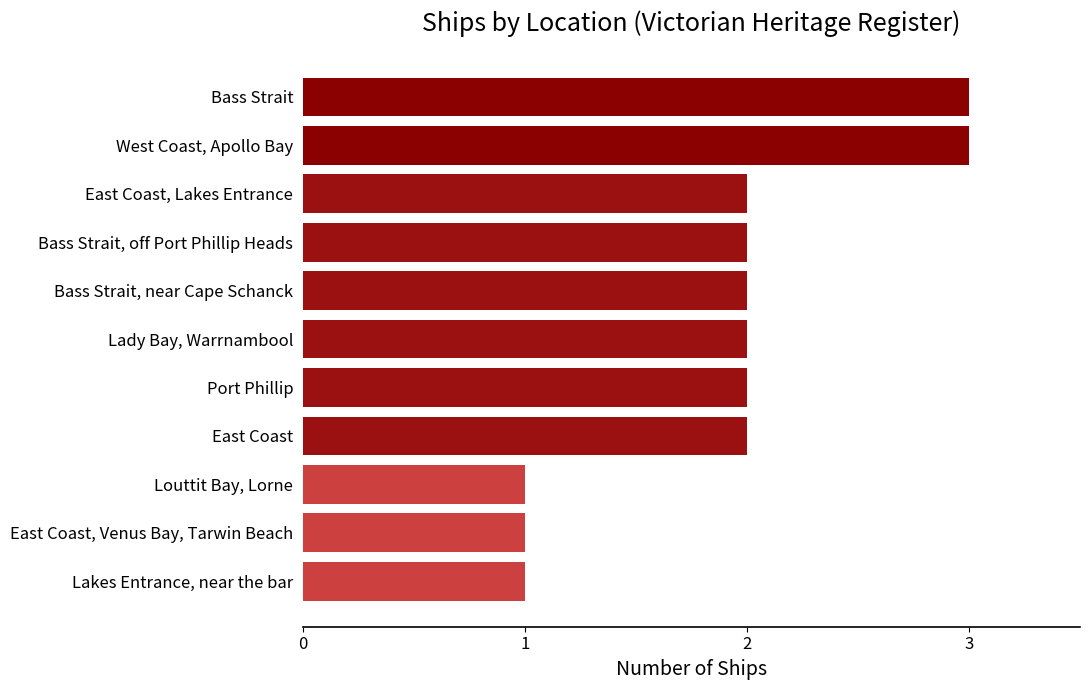

What is the sum of the values at Bass Strait, off Port Phillip Heads and East Coast?

4